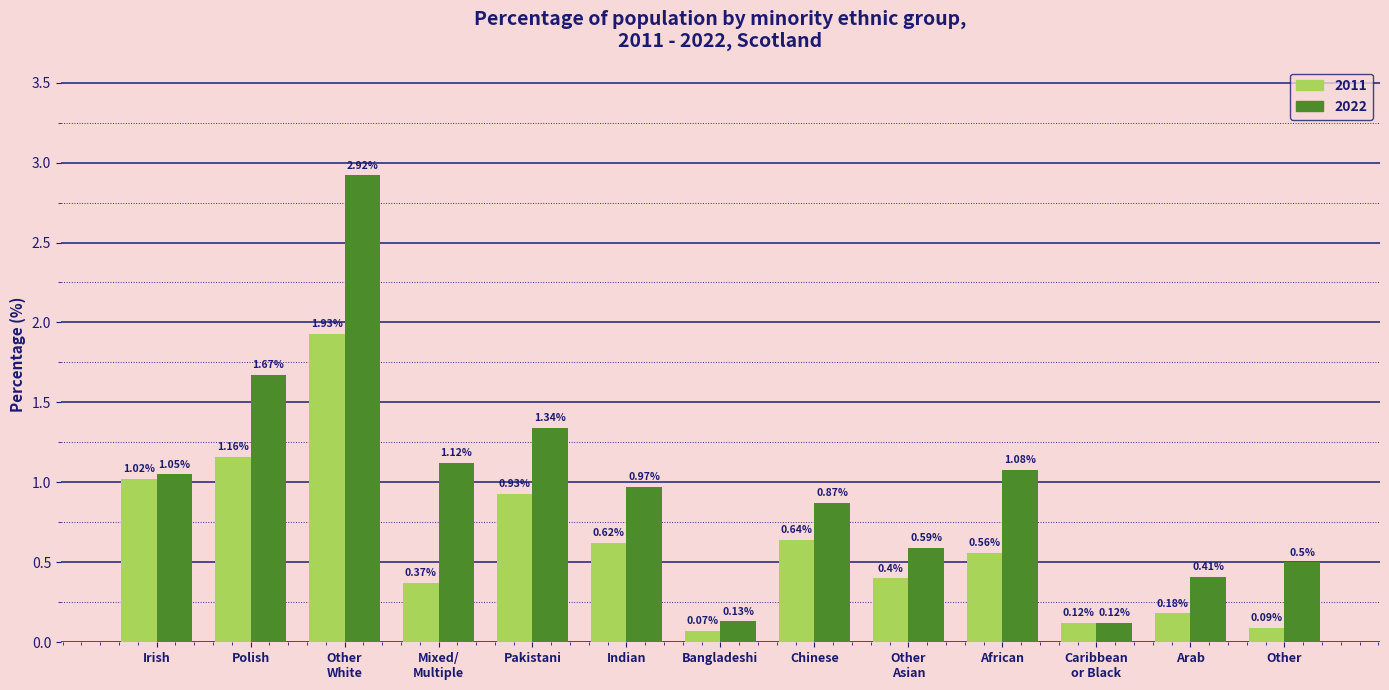

At how many categories does at least one series exceed 0?

13